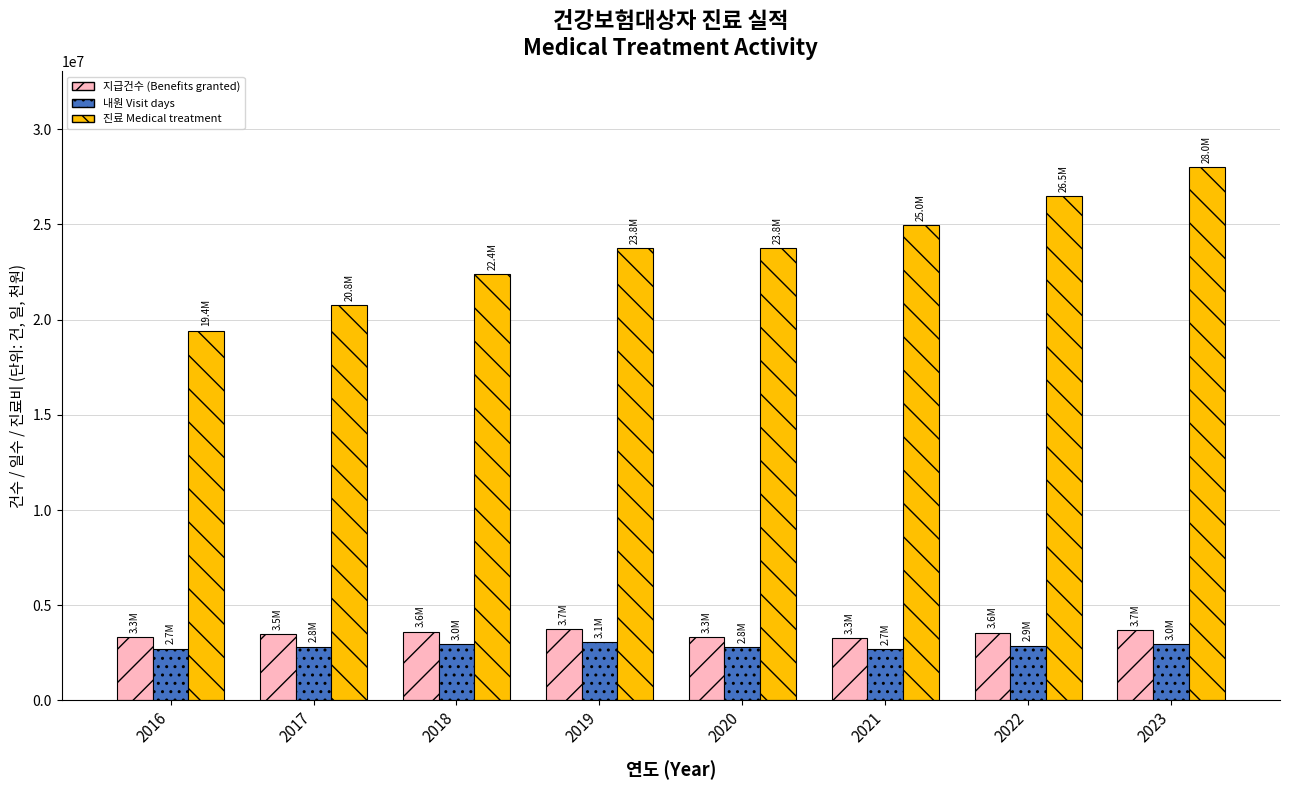

What is the difference between the second highest and minimum values in the 지급건수 (Benefits granted) series?

440352